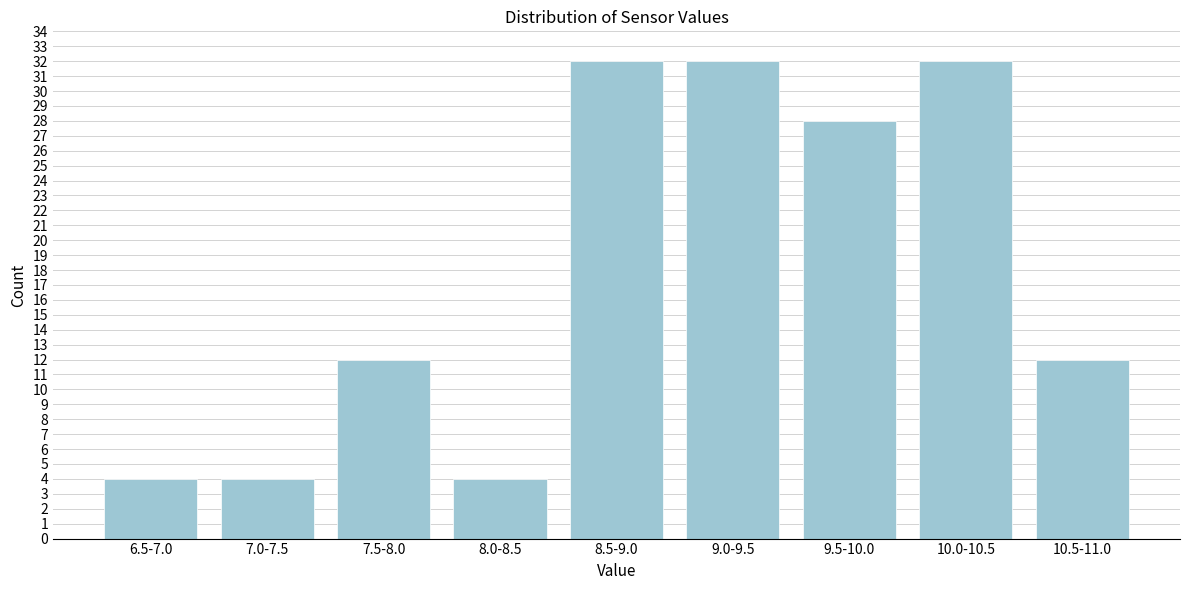

Reading right to left, transcribe all the data shown in this chart.

12	32	28	32	32	4	12	4	4